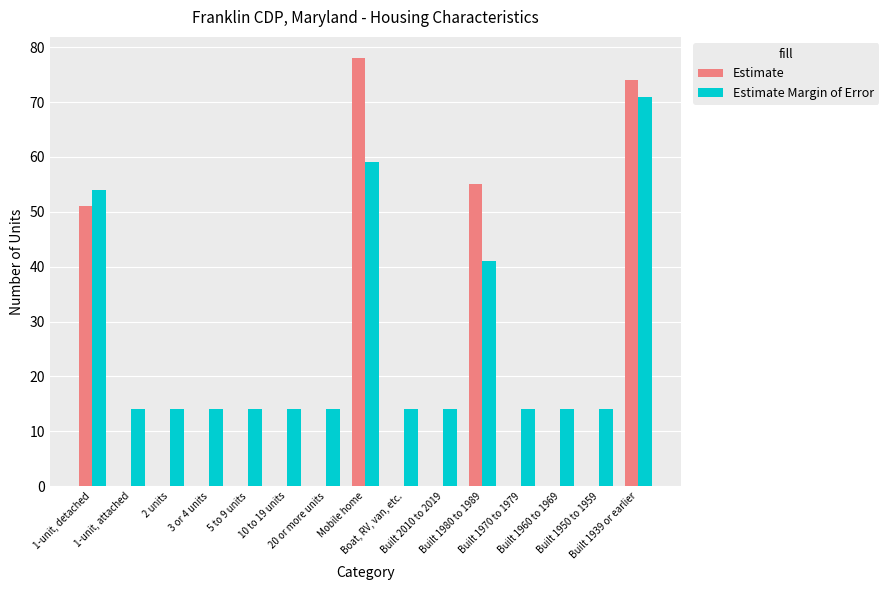

What is the maximum value for Estimate?

78